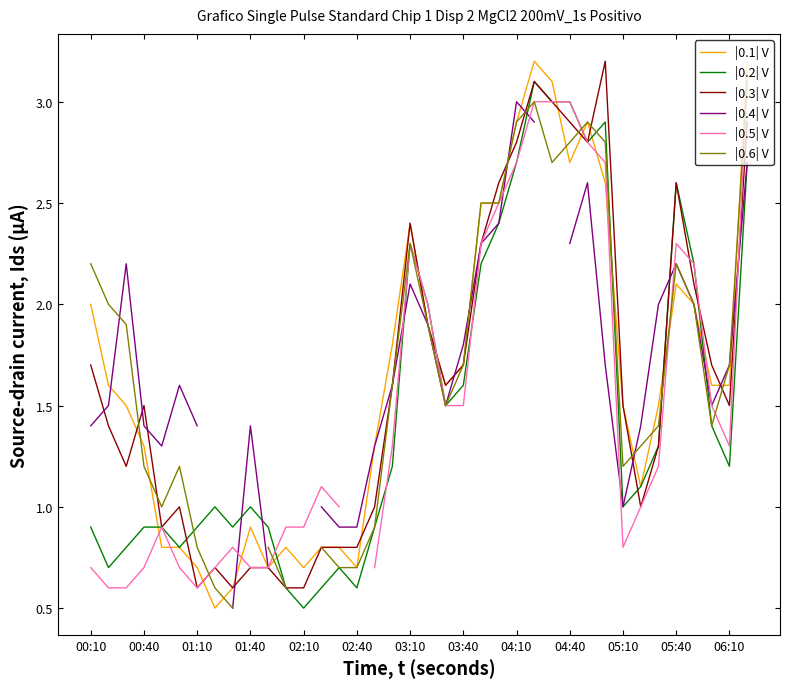

Is it true that |0.2| V equals 2.7 at 04:10?

True